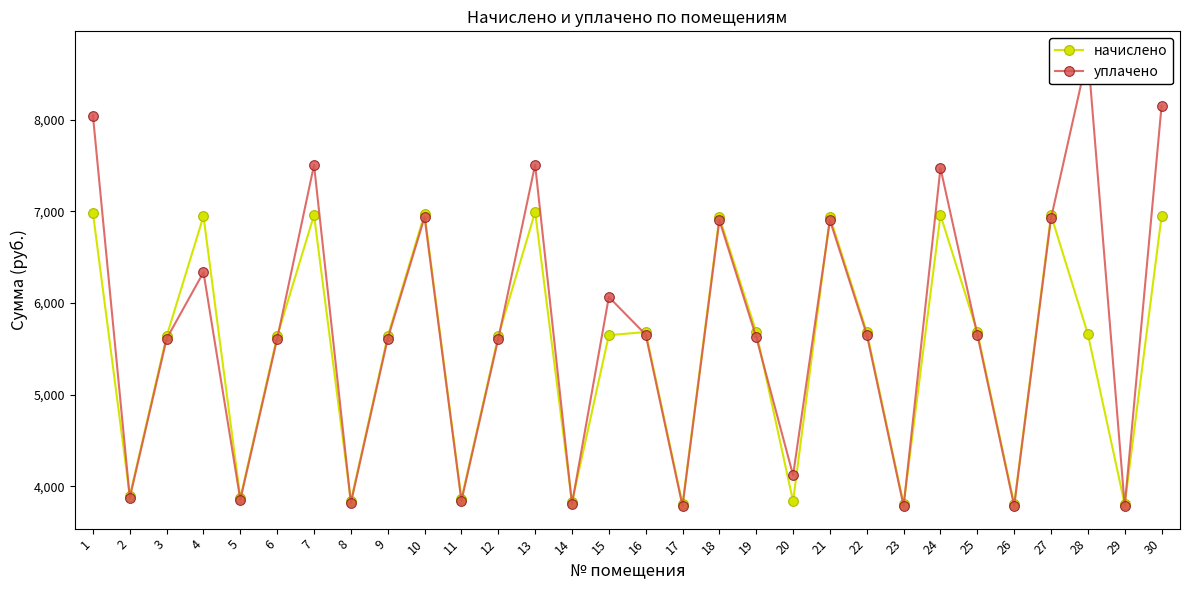

True or false: начислено and уплачено cross at least once.

True